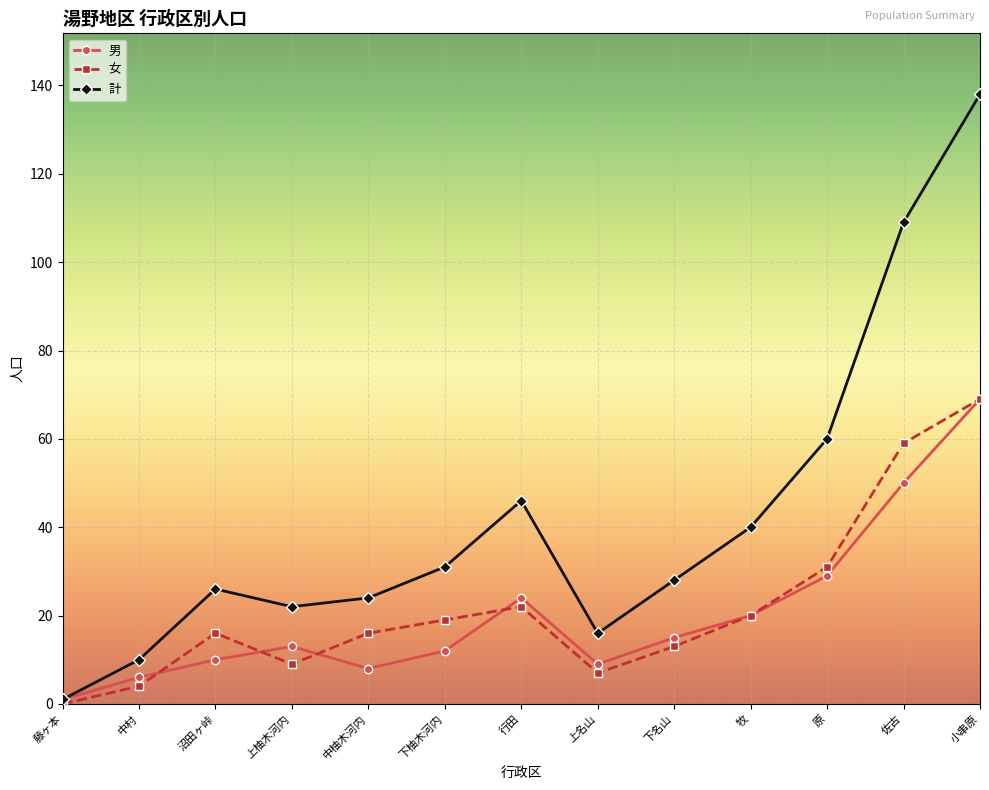

How many lines are shown in the chart?

3